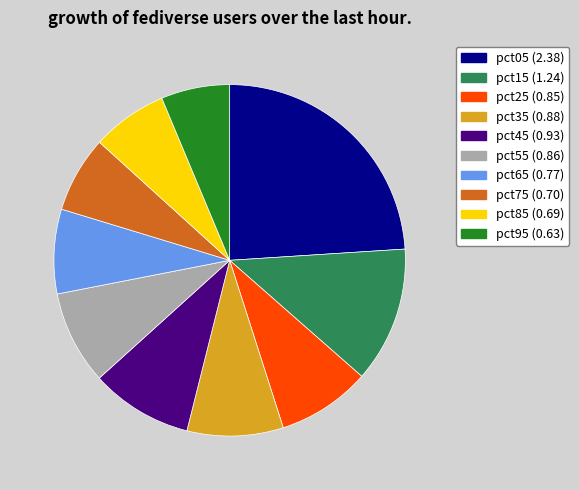

Which category has the biggest portion of the pie?

pct05